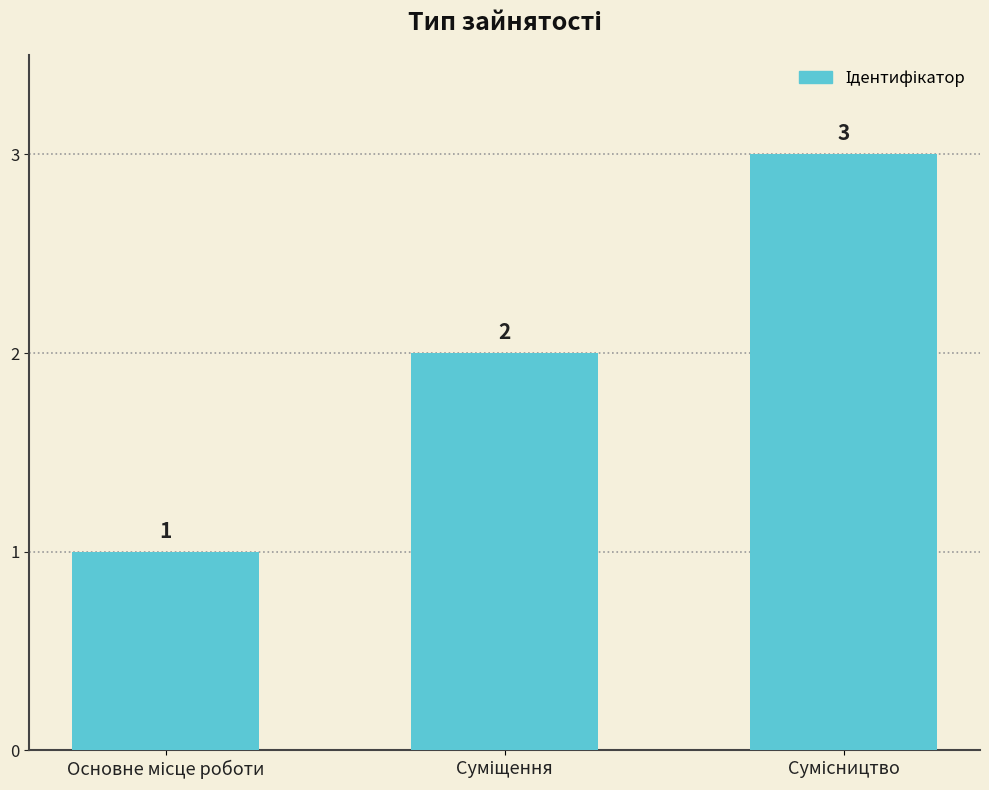

What is the maximum value shown in the chart?

3